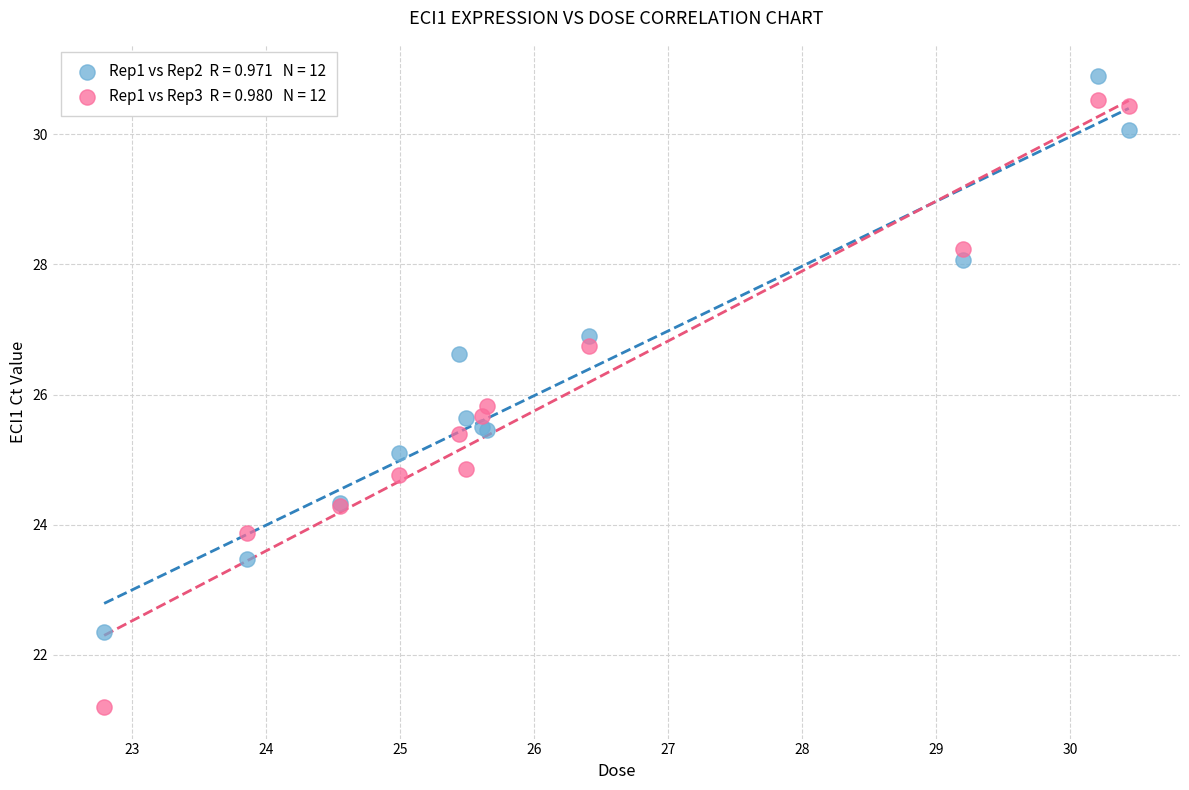

Across all series, what Y value is closest to 26?

25.8